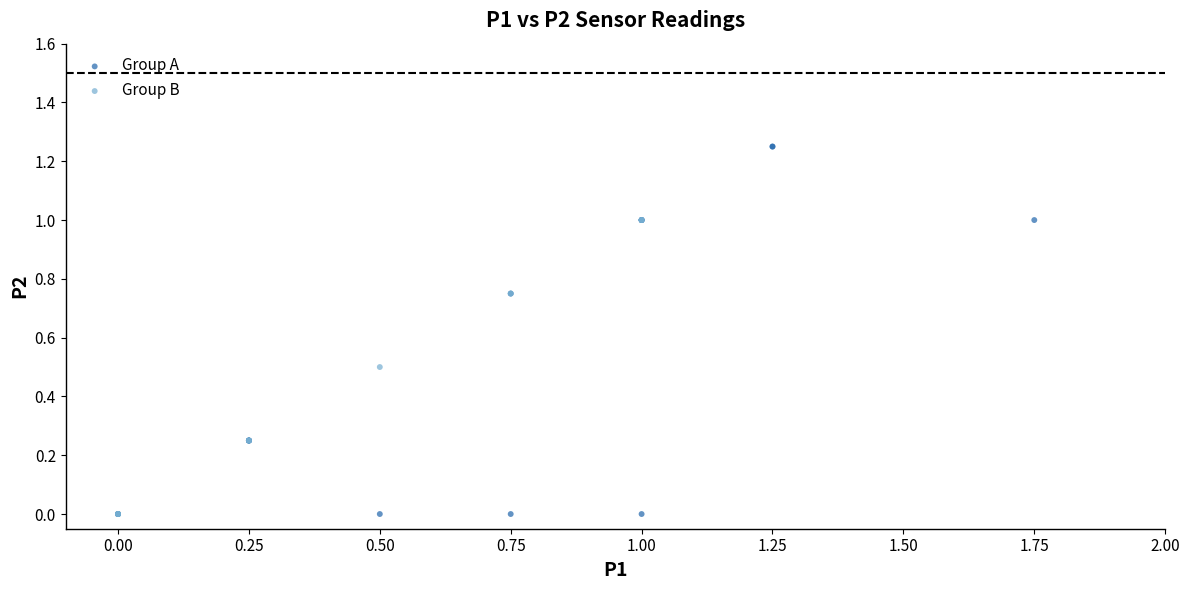

Which series contains the highest Y value?

Group A